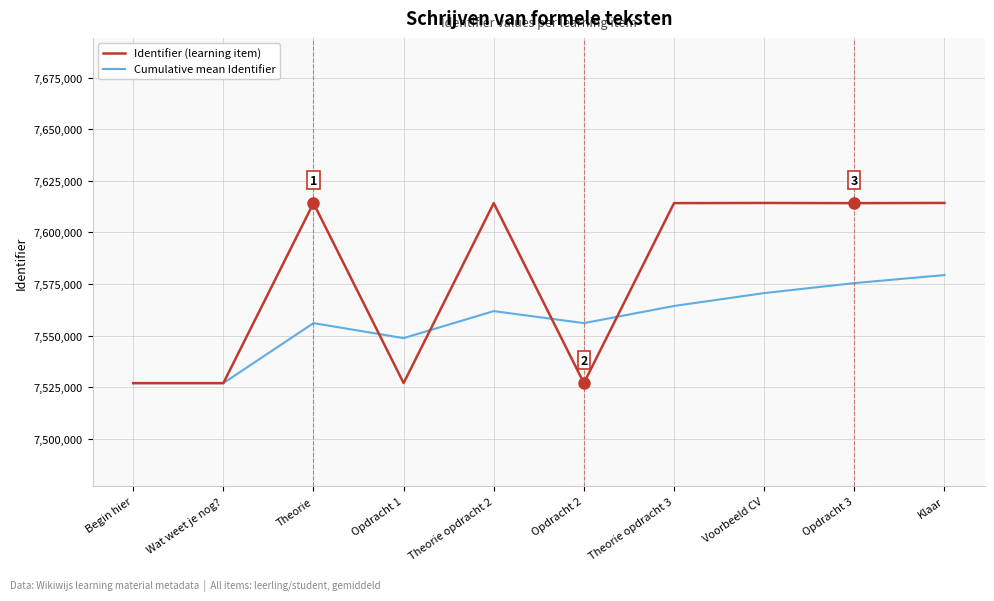

True or false: Cumulative mean Identifier has a value of 7548761.8 at Opdracht 1.

True